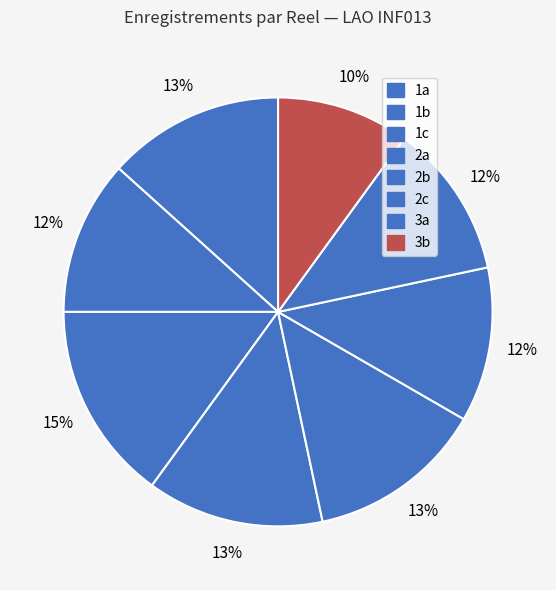

Count the number of slices in the pie.

8